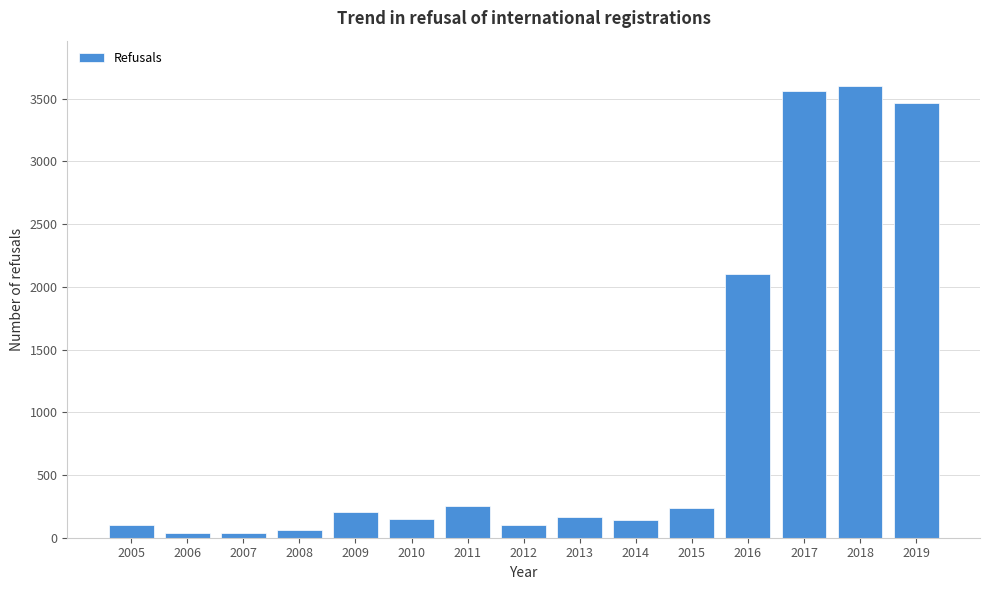

Where is the data nearest to the value 1820?

2016